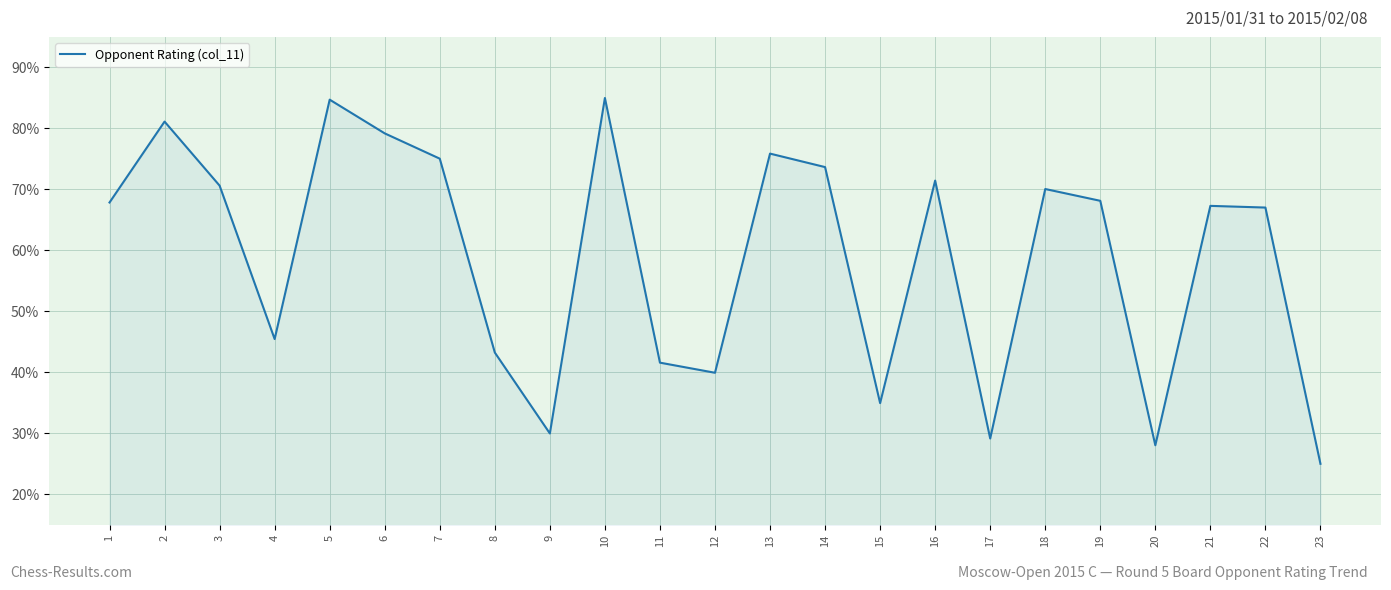

What is the sum of the values at 5 and 7?

159.8